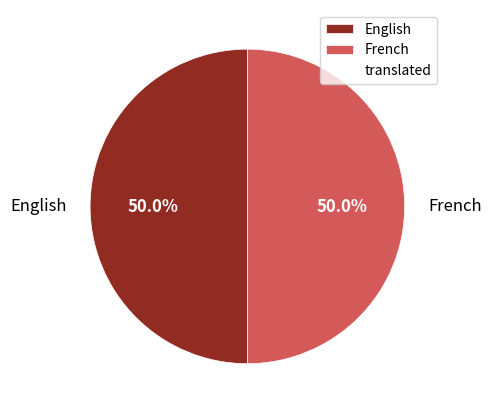

To the nearest percent, what is the difference between the largest and smallest slice percentages?

0%